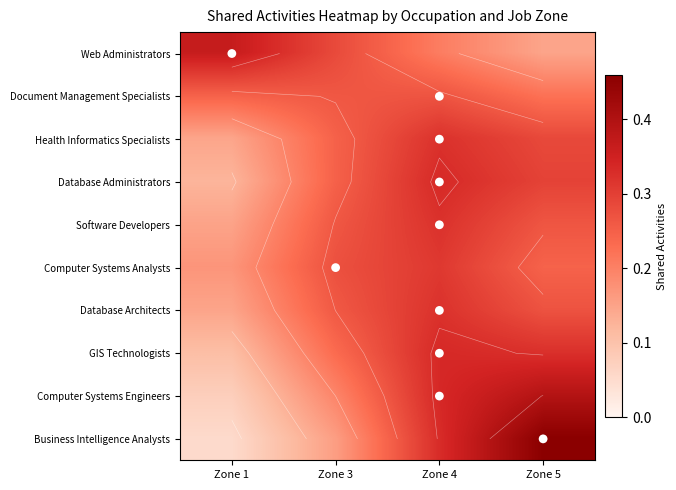

The value of Business Intelligence Analysts at Zone 3 is 0.3. True or false?

False